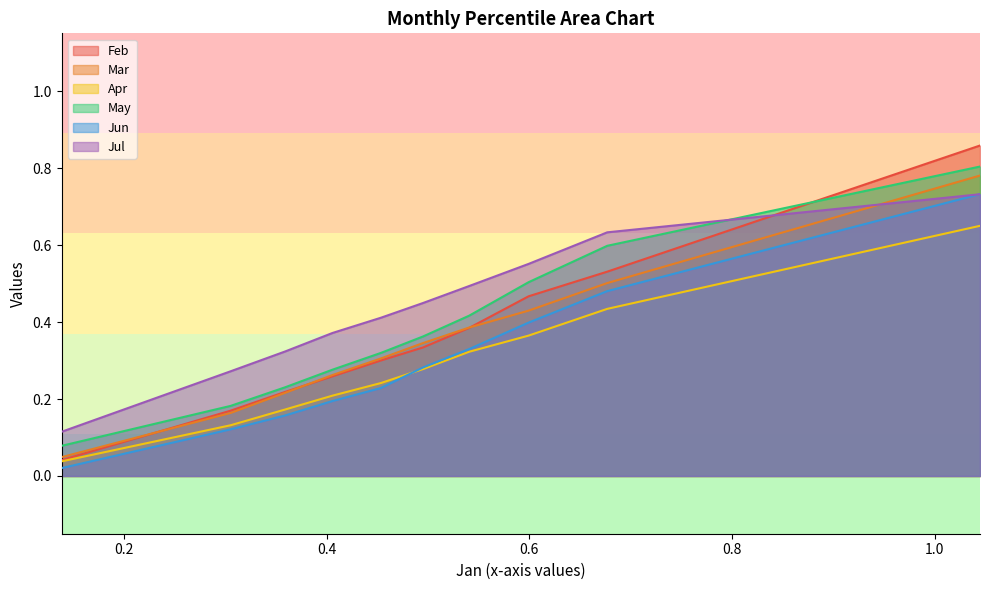

Read the May value at pct55.

0.4